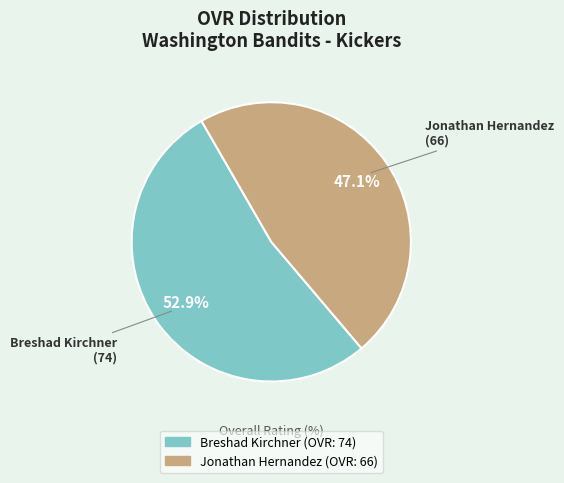

To the nearest percent, what portion does Jonathan Hernandez represent?

47%